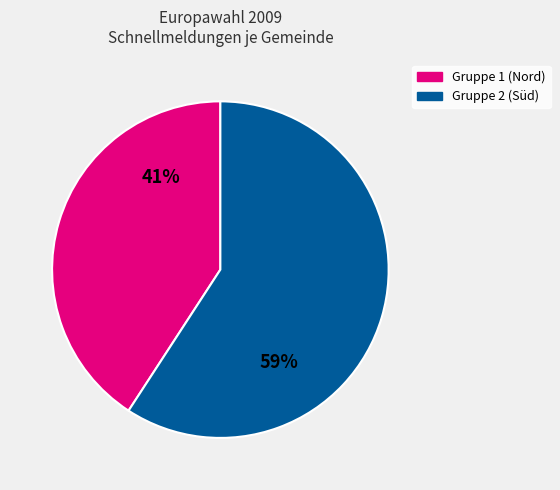

To the nearest percent, what is the average slice percentage?

50%